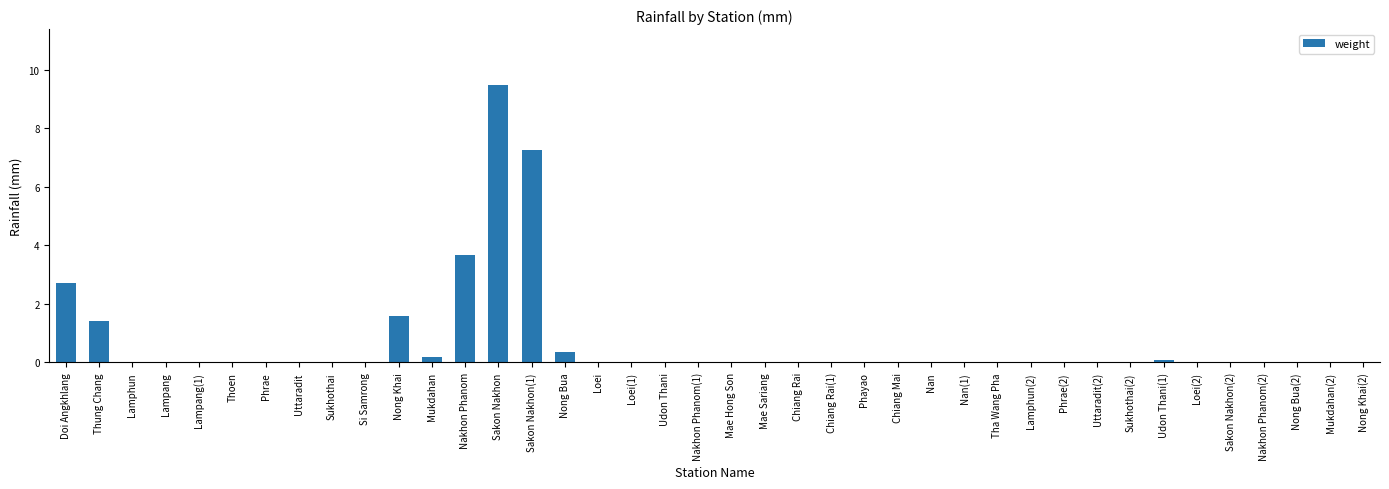

Is it true that the value at Mukdahan is 0.2?

True